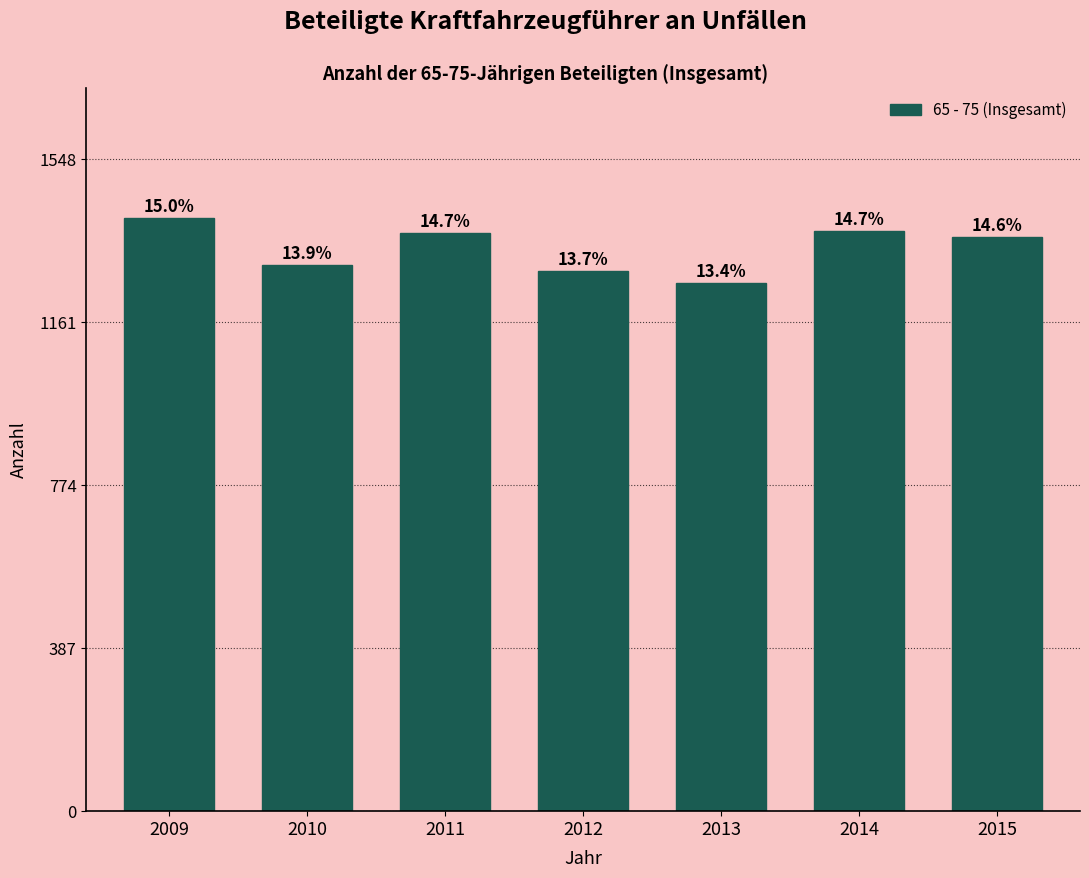

Does the chart contain any negative values?

No